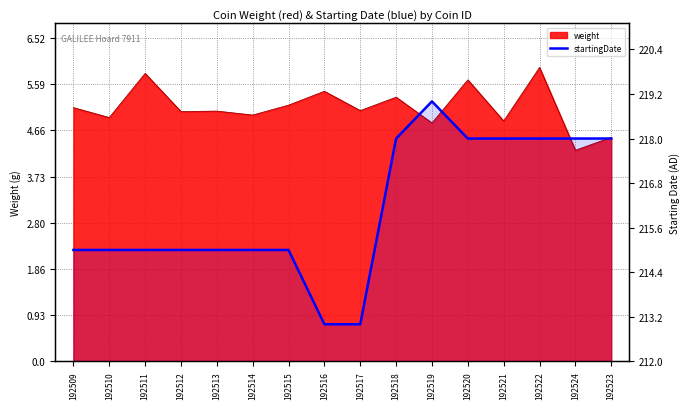

True or false: the data has more than 0 interior local peaks.

True